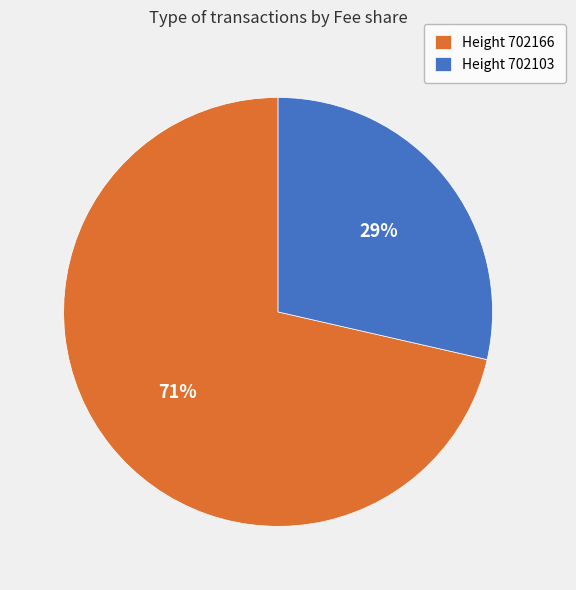

What is the majority slice?

Height 702166